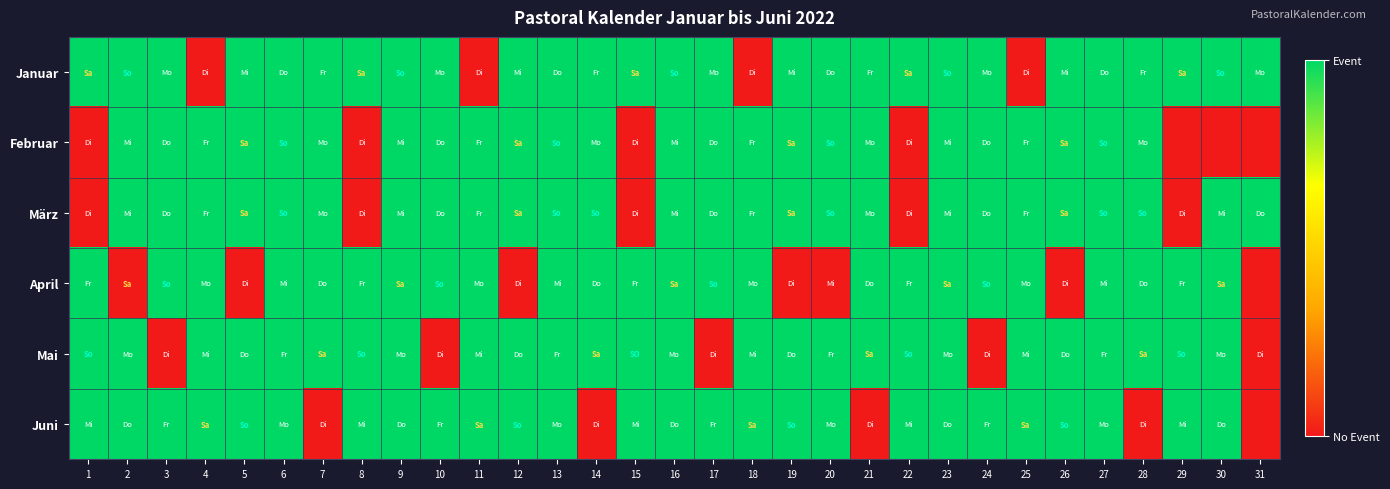

At which category is the sum across all series the highest?

6